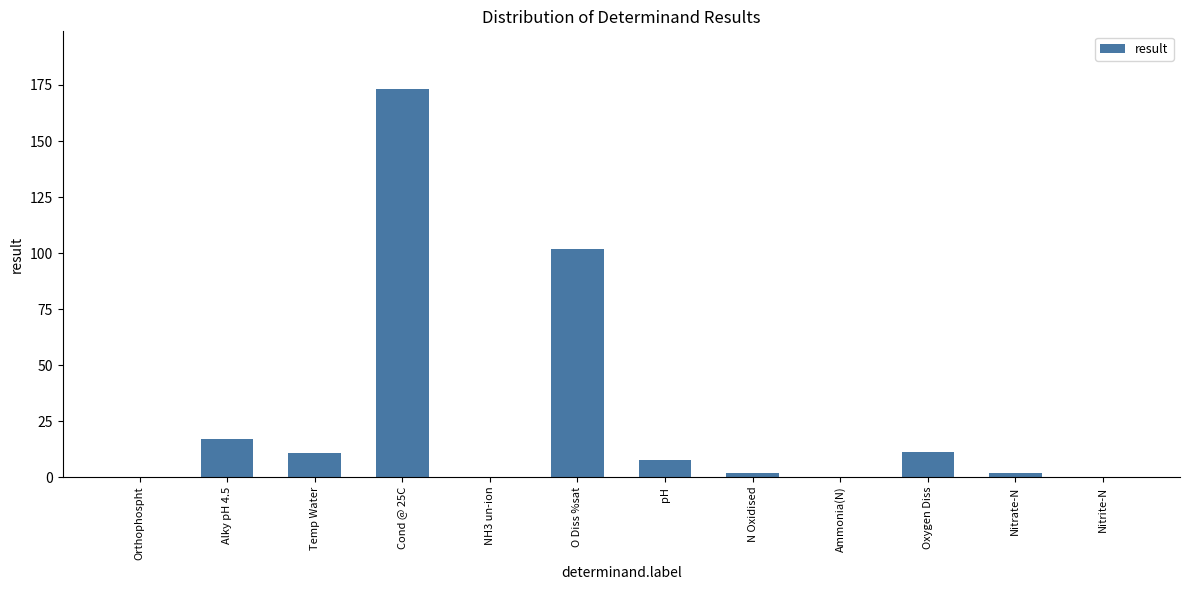

Are the bars horizontal?

No